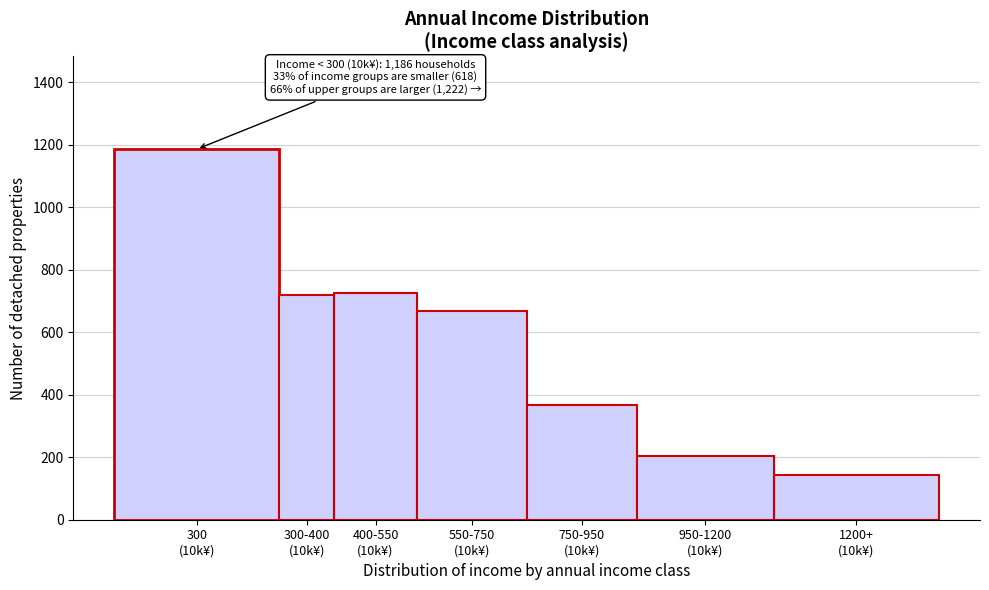

Reading right to left, transcribe all the data shown in this chart.

144	205	366	667	727	720	1186